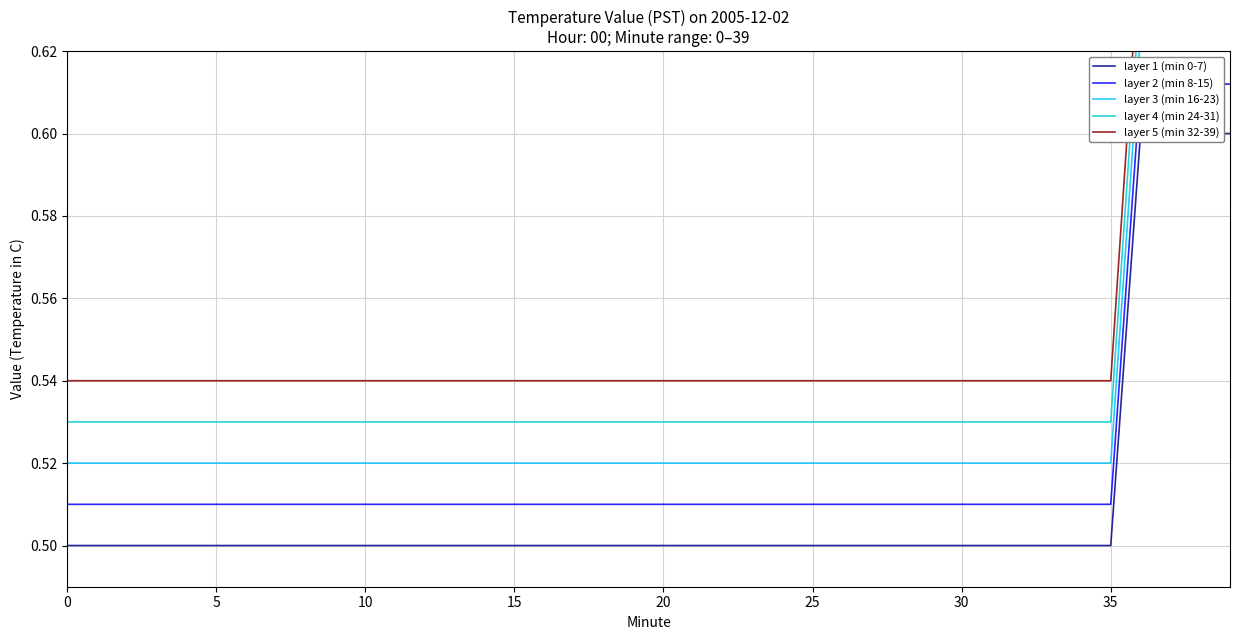

How many series are shown in this chart?

5